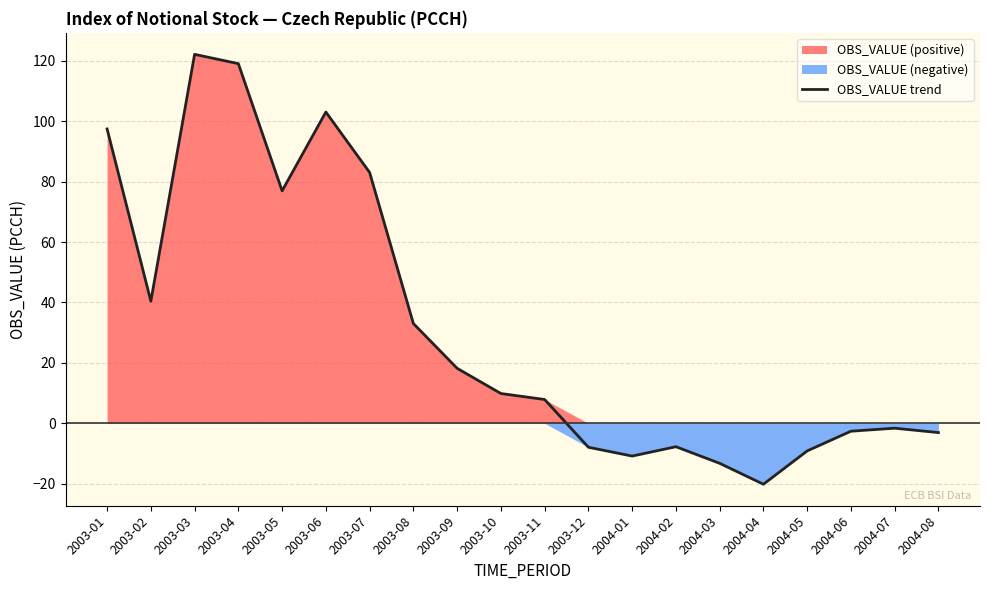

The value at 2004-01 is -10.9. True or false?

True